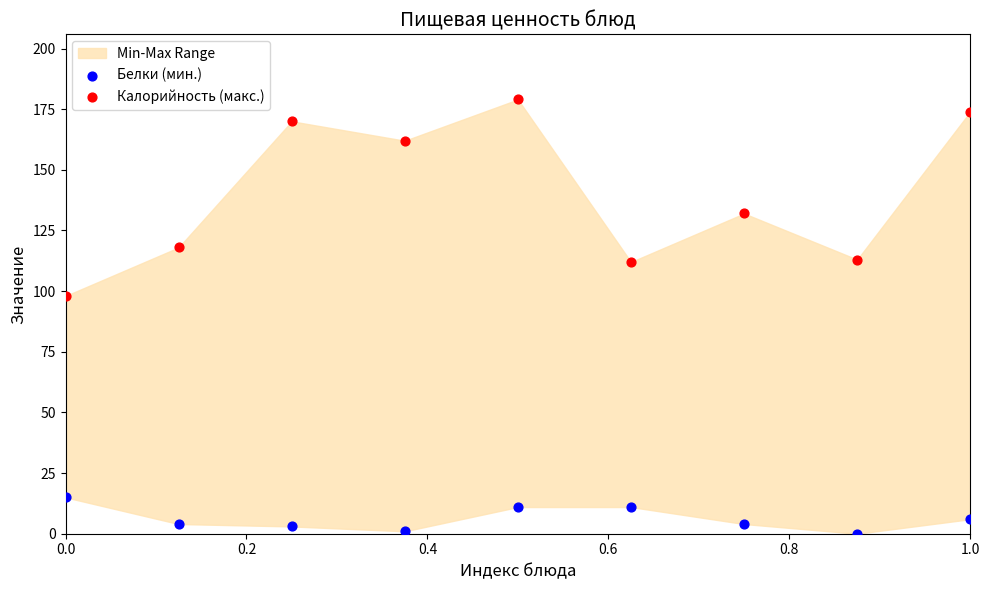

Which series reaches the maximum Y coordinate?

Калорийность (макс.)